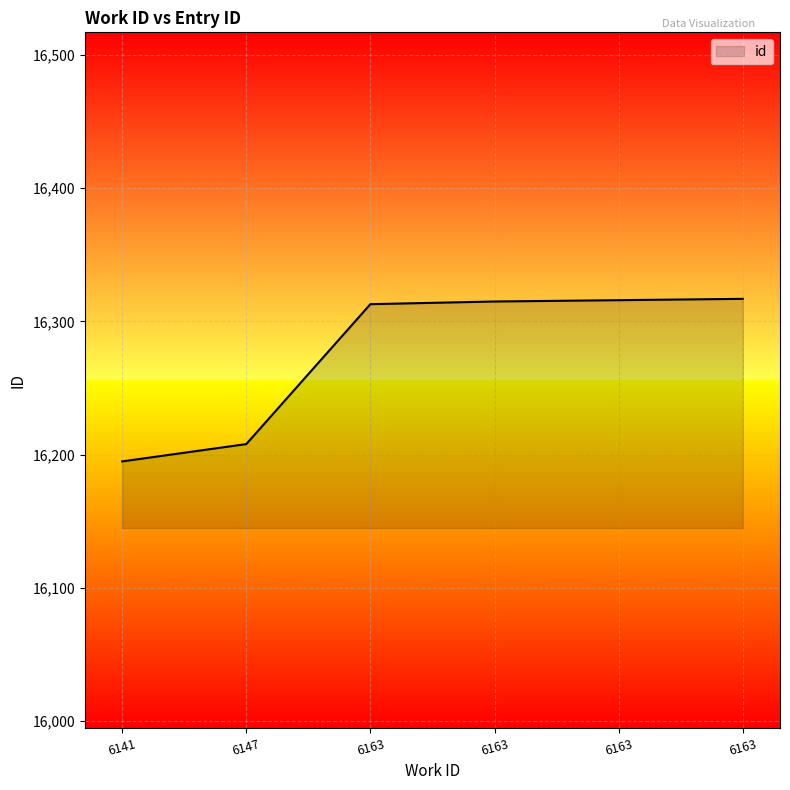

Which has a higher value, 6163 or 6163?

6163